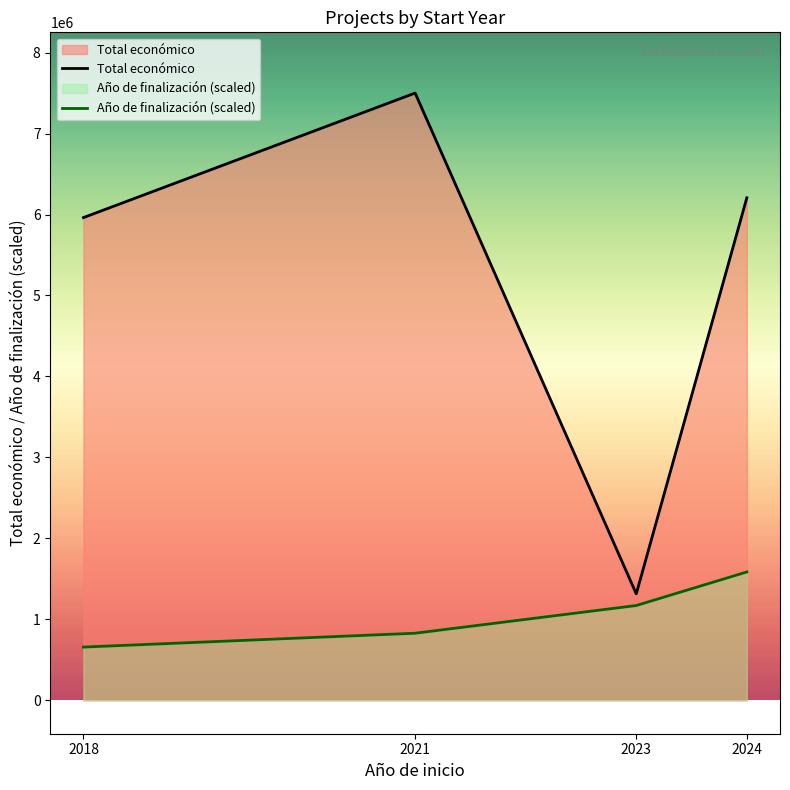

Reading right to left, list all the values displayed in this chart.

Total económico: 2024=6206405.0	2023=1315207.0	2021=7500043.0	2018=5962019.0
Año de finalización (scaled): 2024=1585328.9	2023=1170813.3	2021=828673.4	2018=657603.5